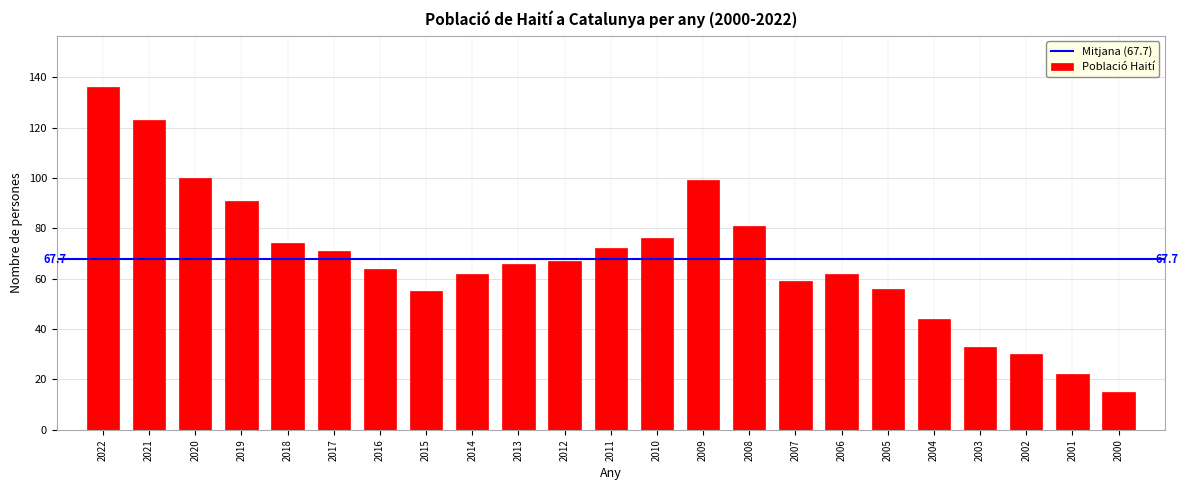

Reading left to right, what are all the values shown in this chart?

136	123	100	91	74	71	64	55	62	66	67	72	76	99	81	59	62	56	44	33	30	22	15